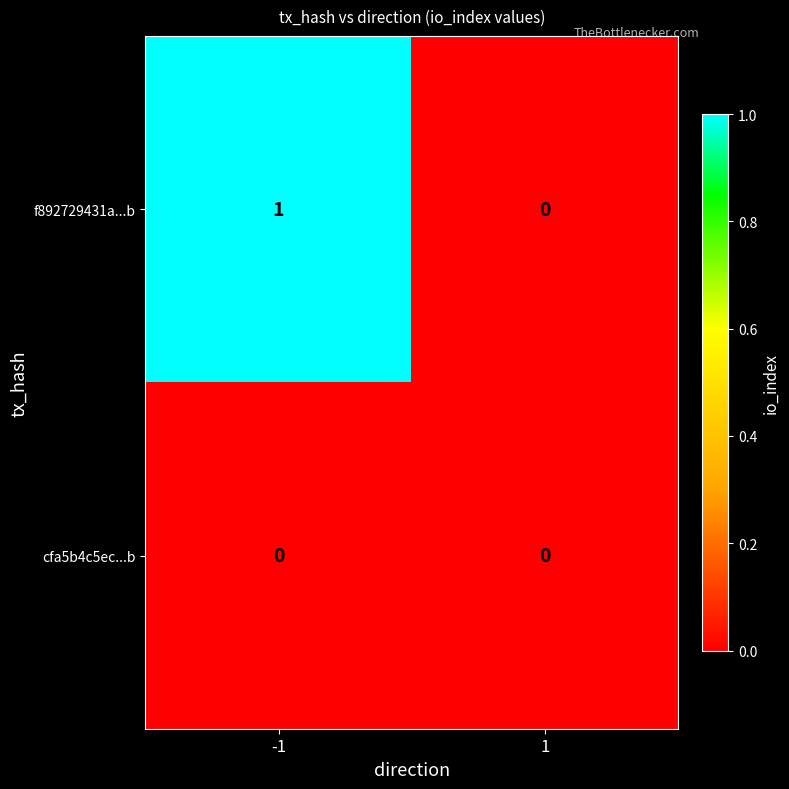

True or false: f892729431a...b has a value of 2 at -1.

False